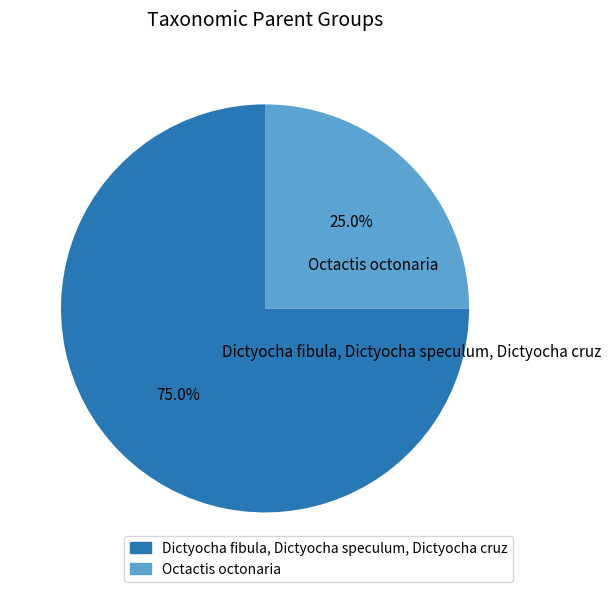

What is the smallest slice in the pie chart?

Octactis octonaria